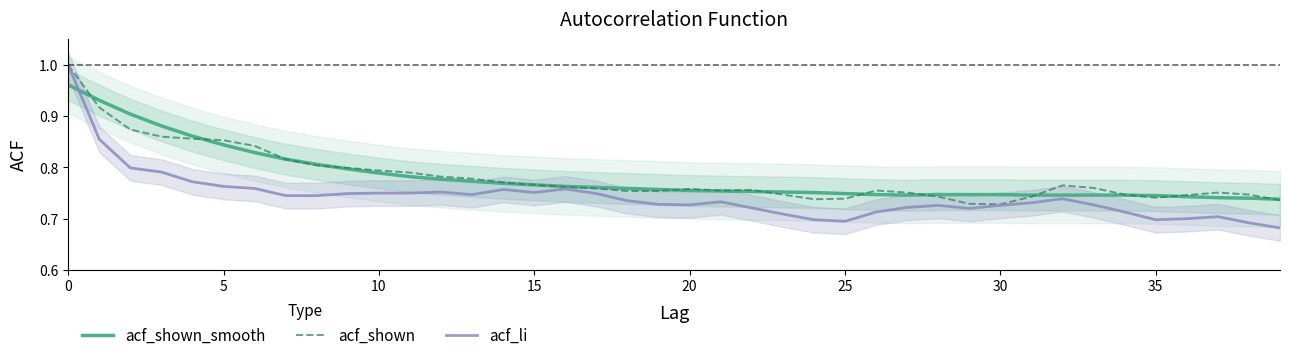

What is the lowest value of the acf_shown series?

0.7